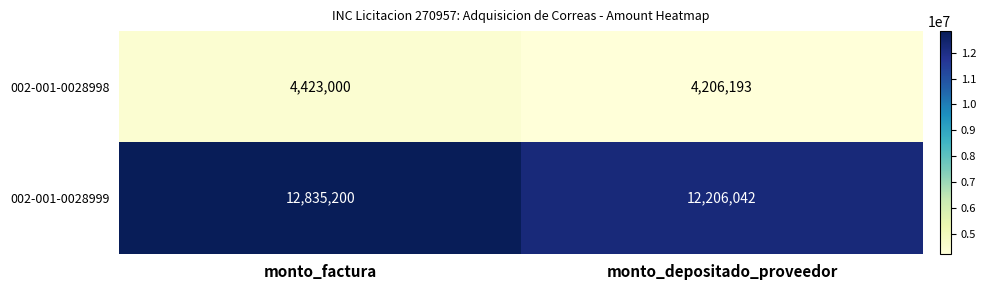

What is the average value of the 002-001-0028999 series?

12520621